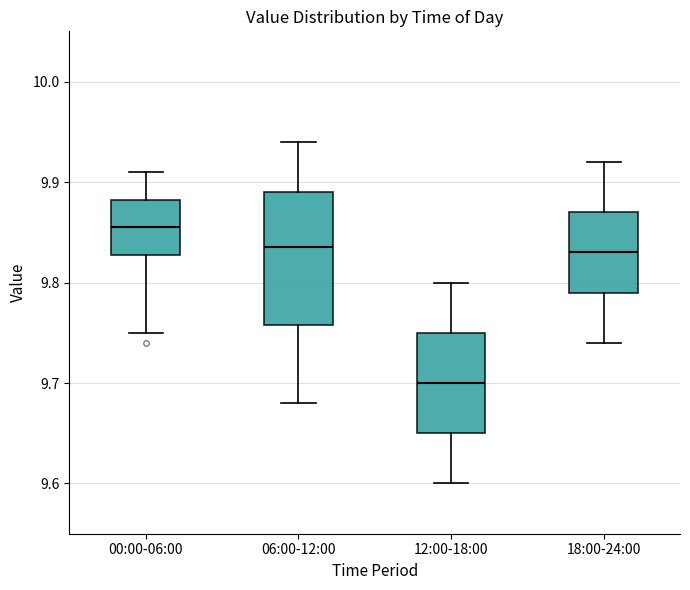

Reading left to right, read every box against the y-axis: the position of its median line, the range the box covers, and the ends of its whiskers. The values are not printed on the chart, so give them approximately, as read against the axis.

00:00-06:00: median 9.86, box 9.83 to 9.88, whiskers 9.75 to 9.91
06:00-12:00: median 9.84, box 9.76 to 9.89, whiskers 9.68 to 9.94
12:00-18:00: median 9.70, box 9.65 to 9.75, whiskers 9.60 to 9.80
18:00-24:00: median 9.83, box 9.79 to 9.87, whiskers 9.74 to 9.92